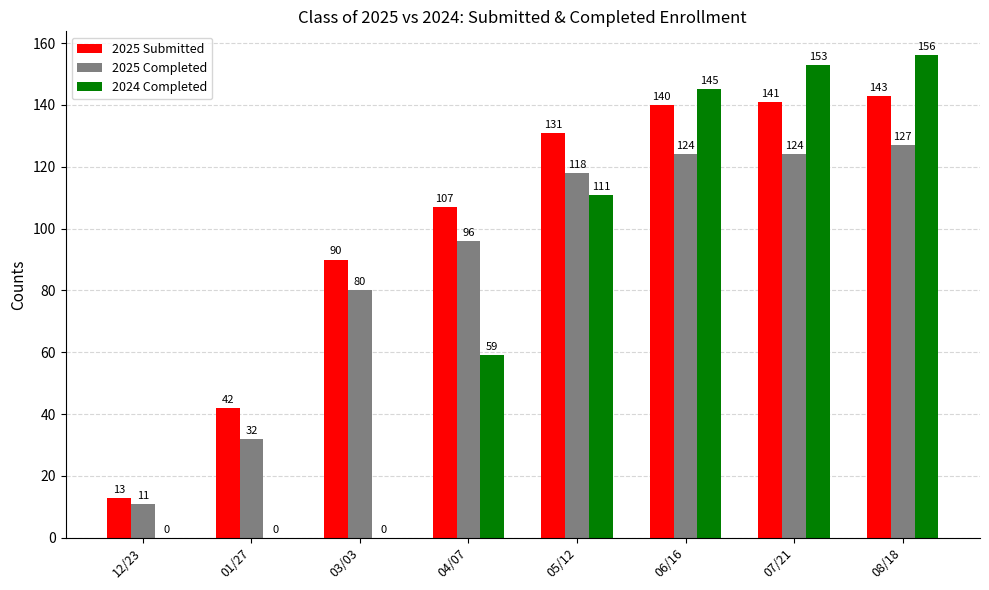

What is the sum of the 2024 Completed values at 08/18 and 01/27?

156